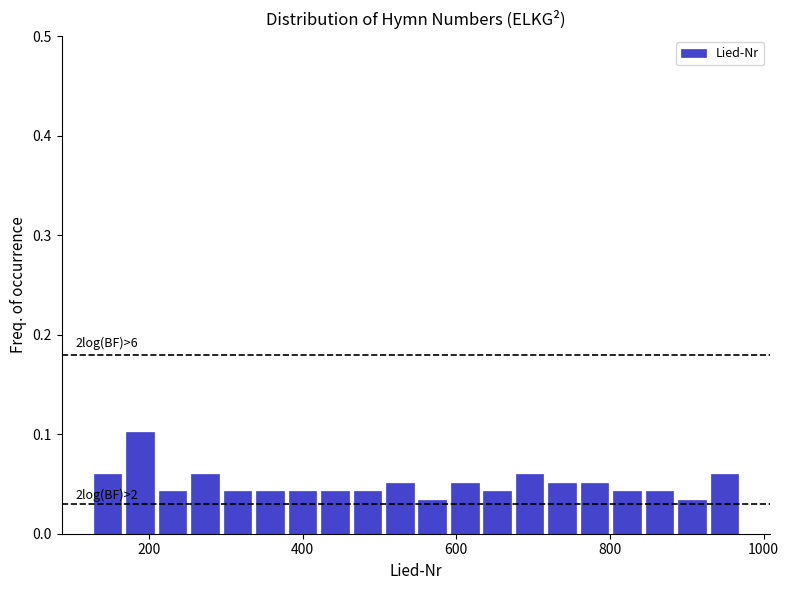

Read against the x-axis, roughly where is the centre of the tallest bar?

180